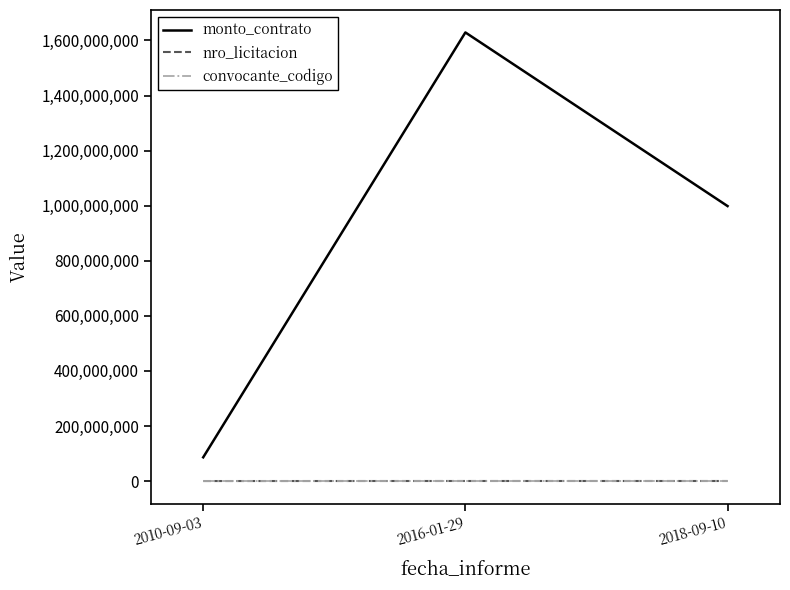

What is the spread (max minus min) of values at 2018-09-10?

998499911